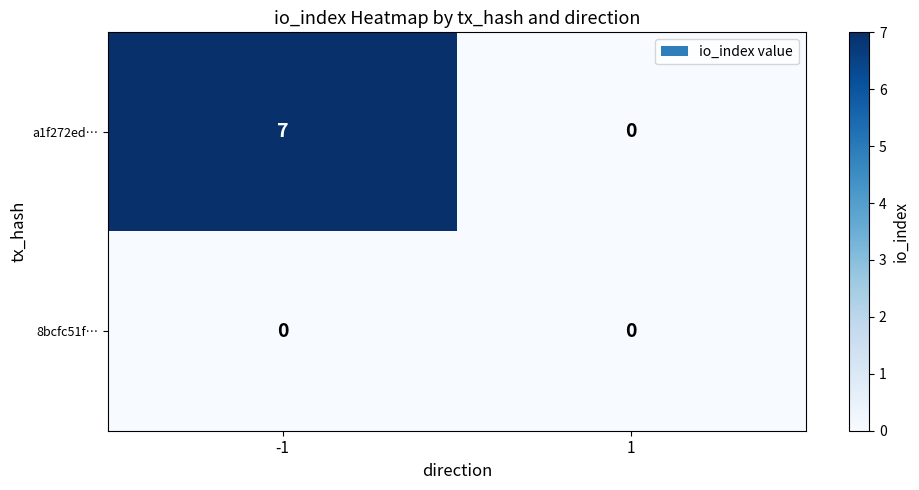

What is the difference between the maximum and minimum values in the a1f272ed… series?

7